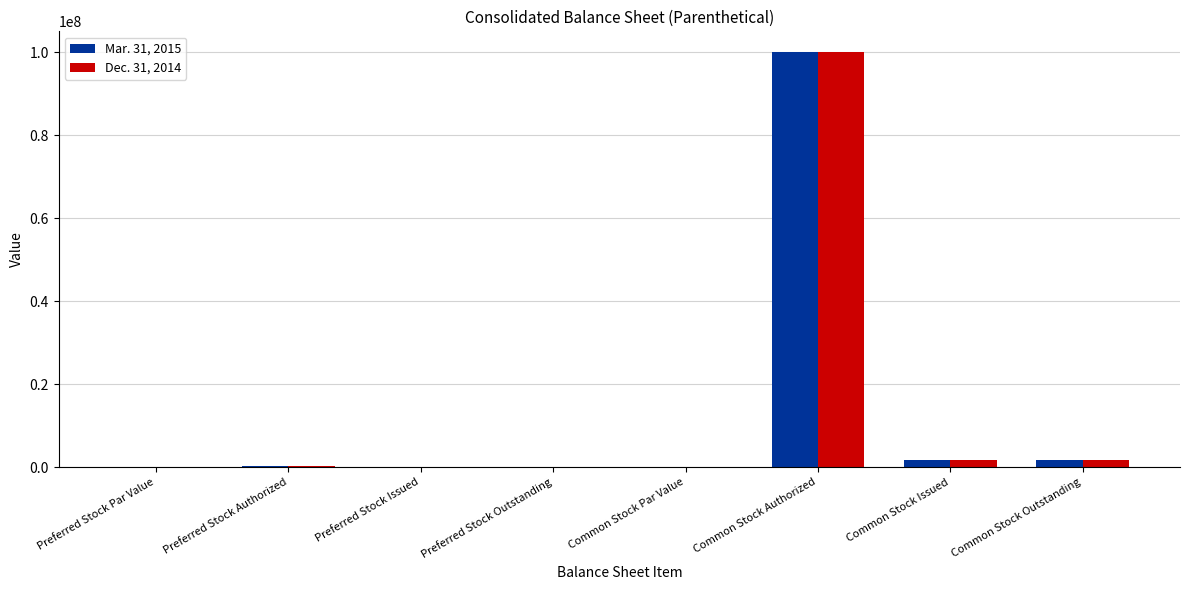

True or false: Mar. 31, 2015 has a value of 171921471.3 at Common Stock Authorized.

False